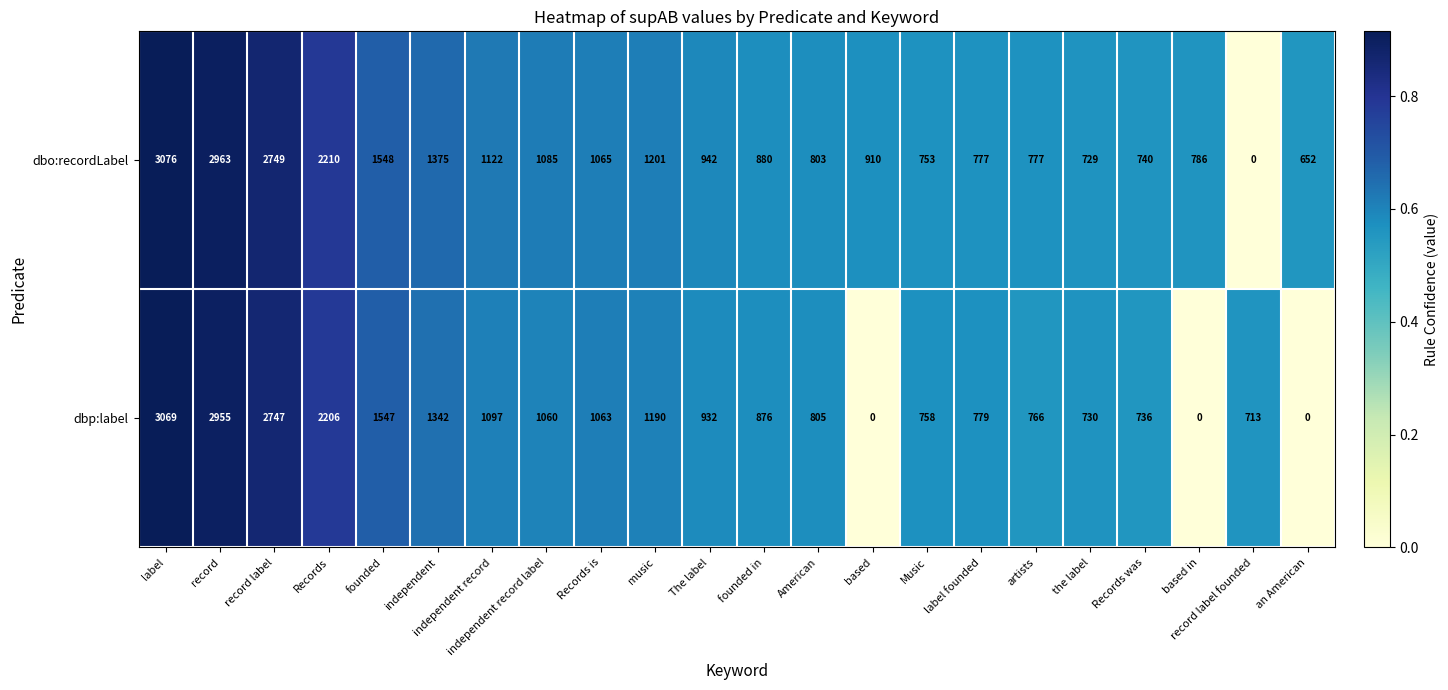

Where is dbo:recordLabel nearest to the value 1538?

founded